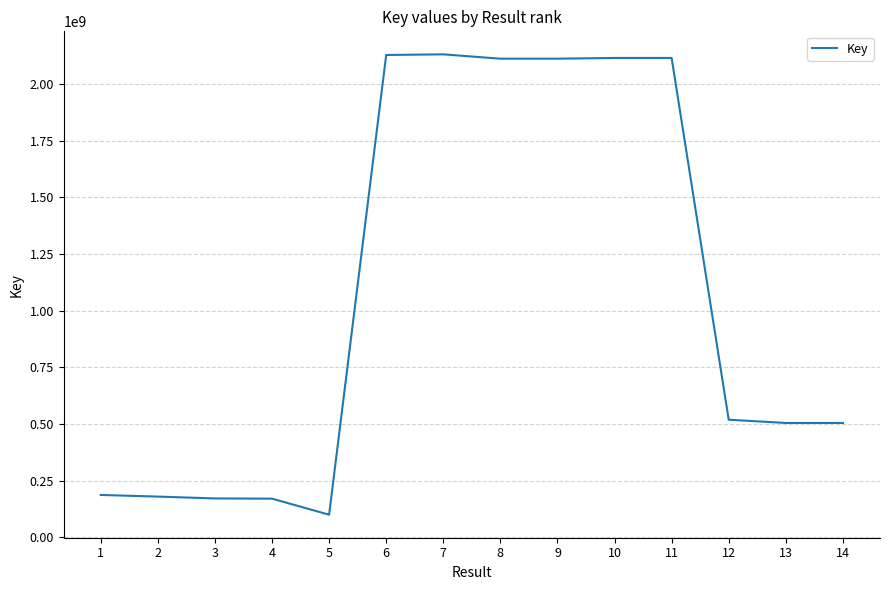

What is the difference between the values at 2 and 14?

324774725